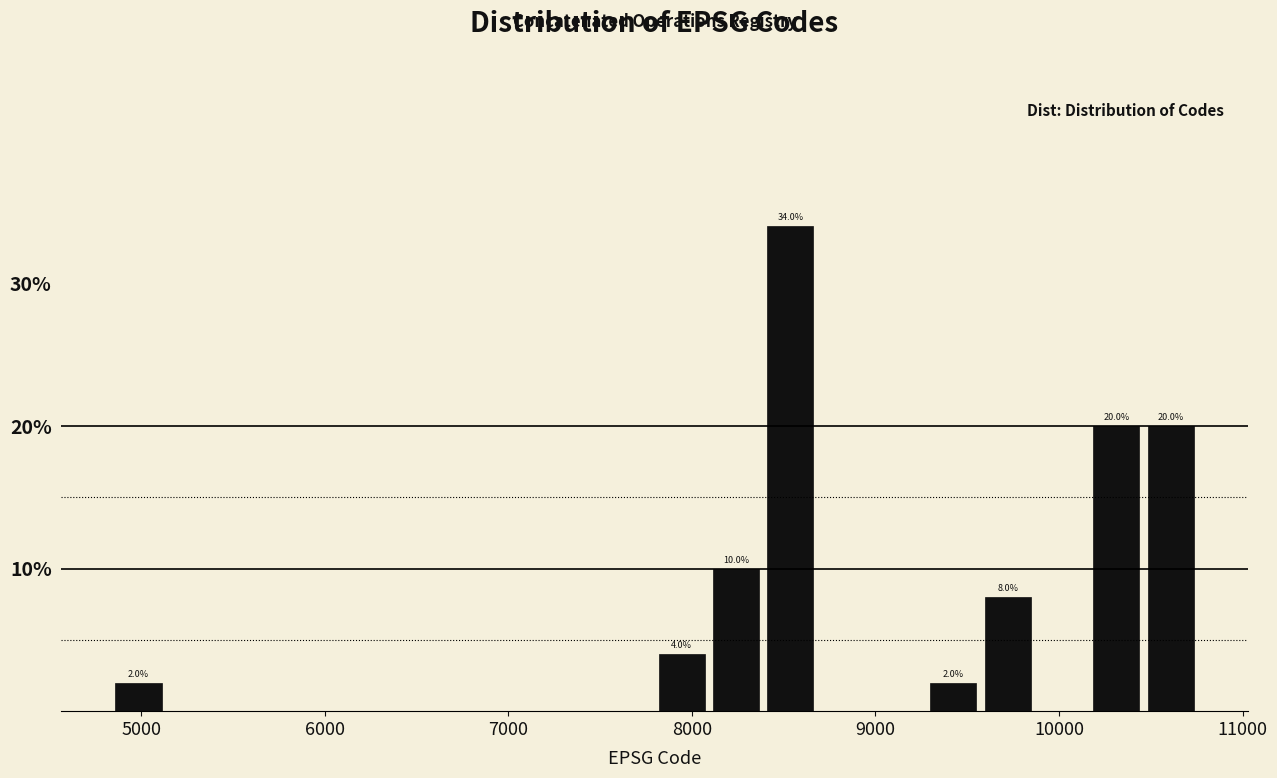

Around what value on the x-axis is the tallest bar? Give the approximate position of its centre, as read against the axis.

8500